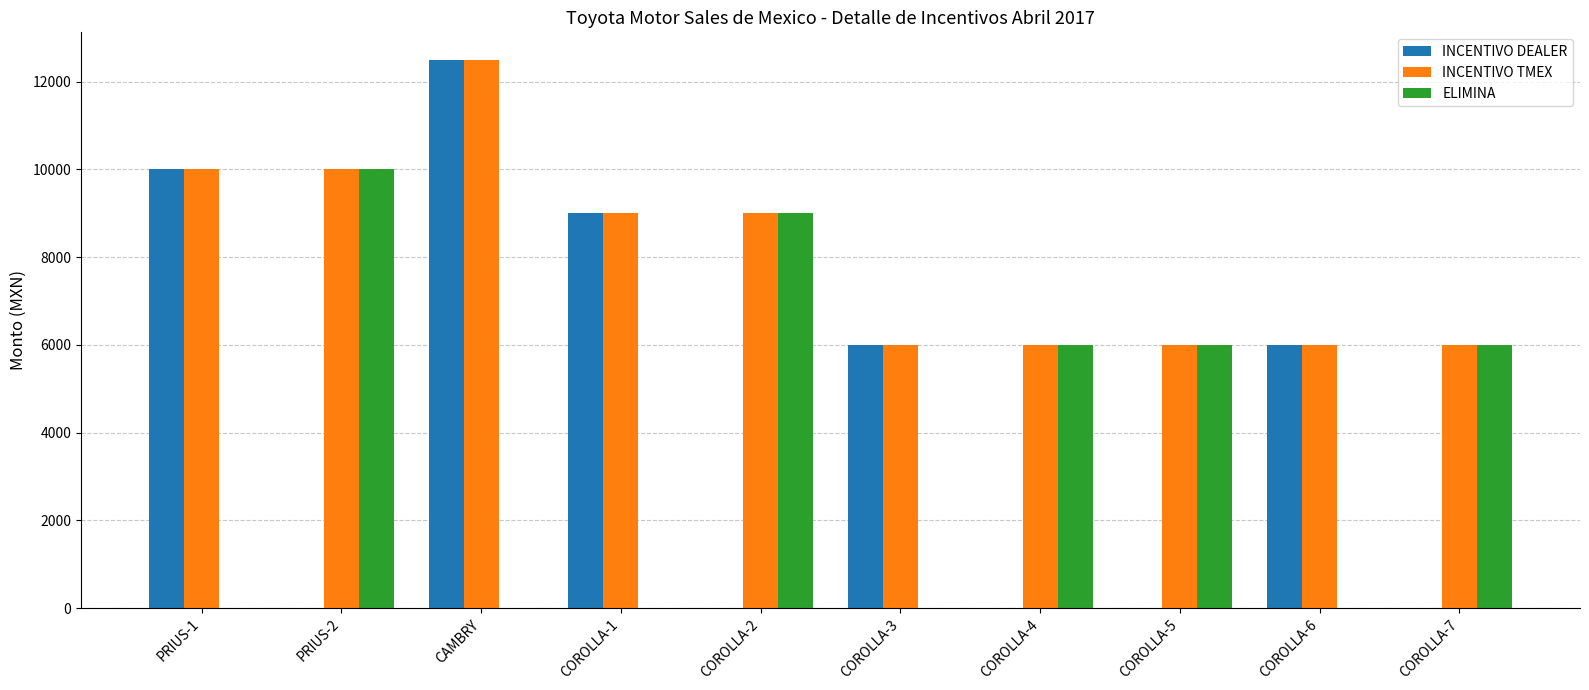

Where does the ELIMINA series first go above 6000?

PRIUS-2